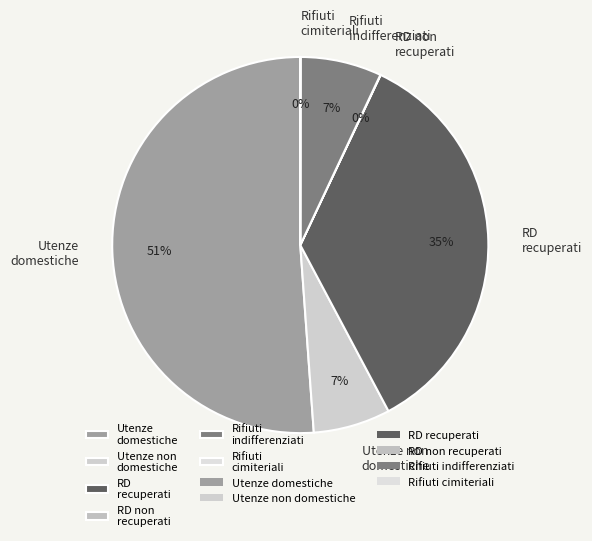

What is the ratio of the value at Utenze domestiche to the value at Rifiuti indifferenziati?

7.3